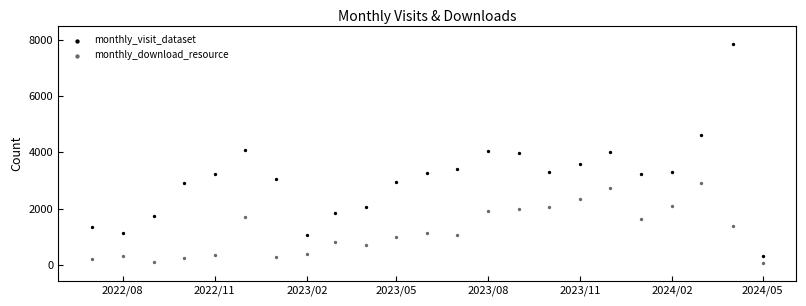

What is the X range (max minus min) for the scatter plot?

670